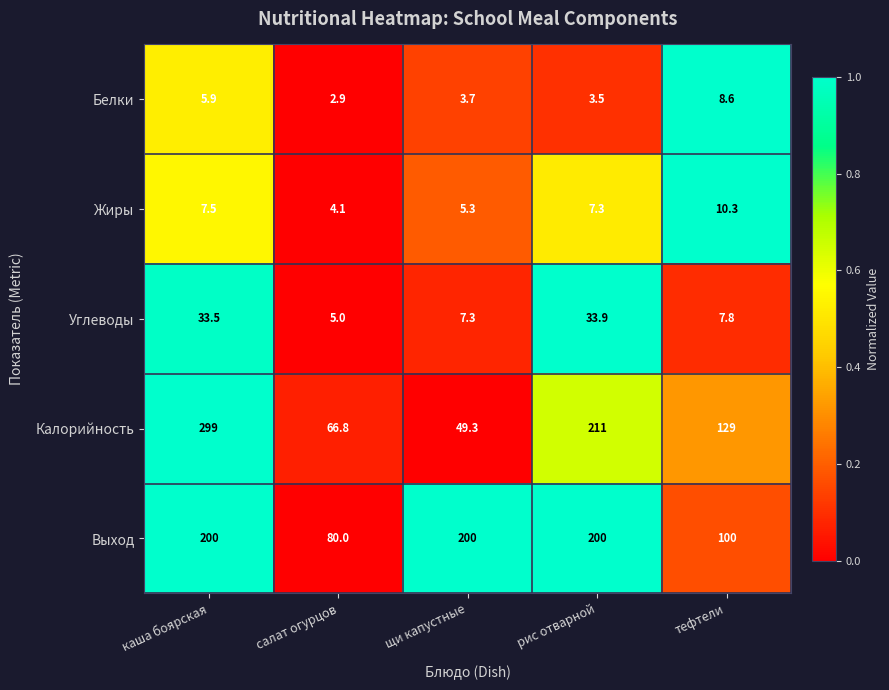

What is the difference between the Жиры values at рис отварной and щи капустные?

2.0